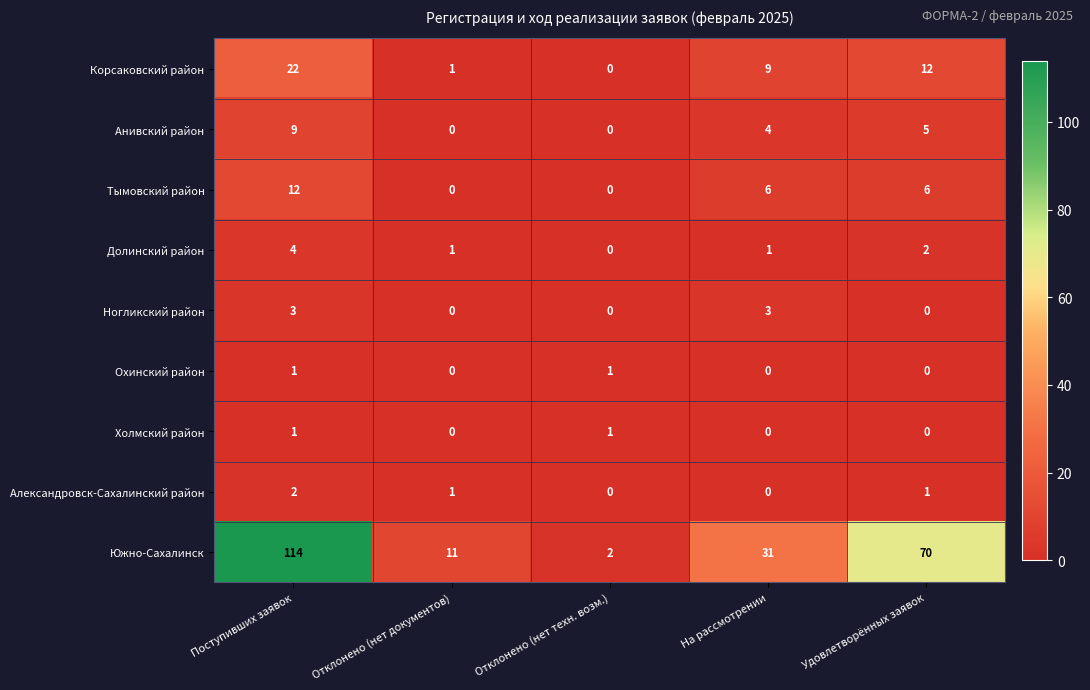

What is the spread (max minus min) of values at Поступивших заявок?

113